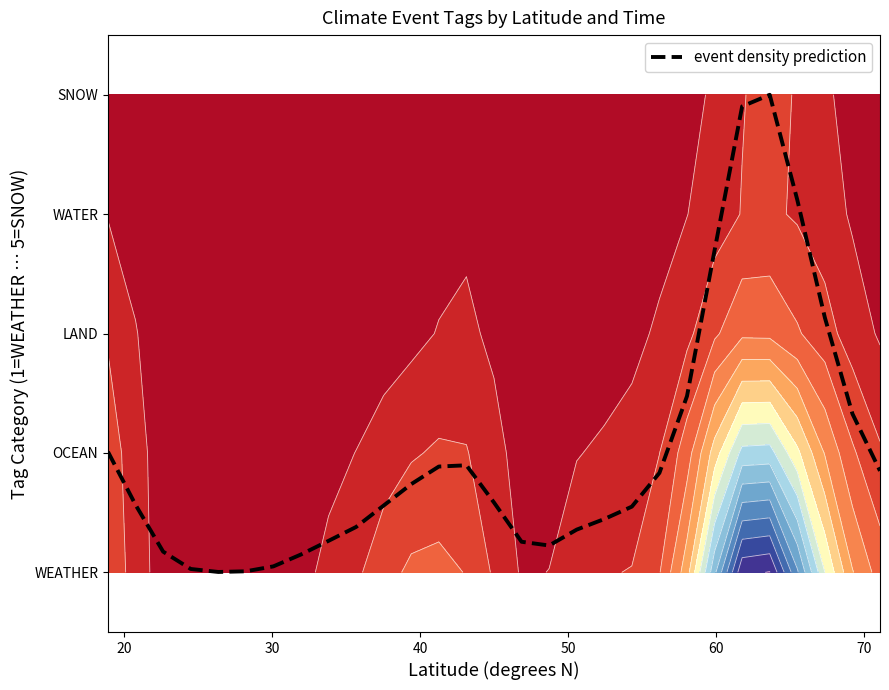

Is it true that the value at 12 is 2.7?

False